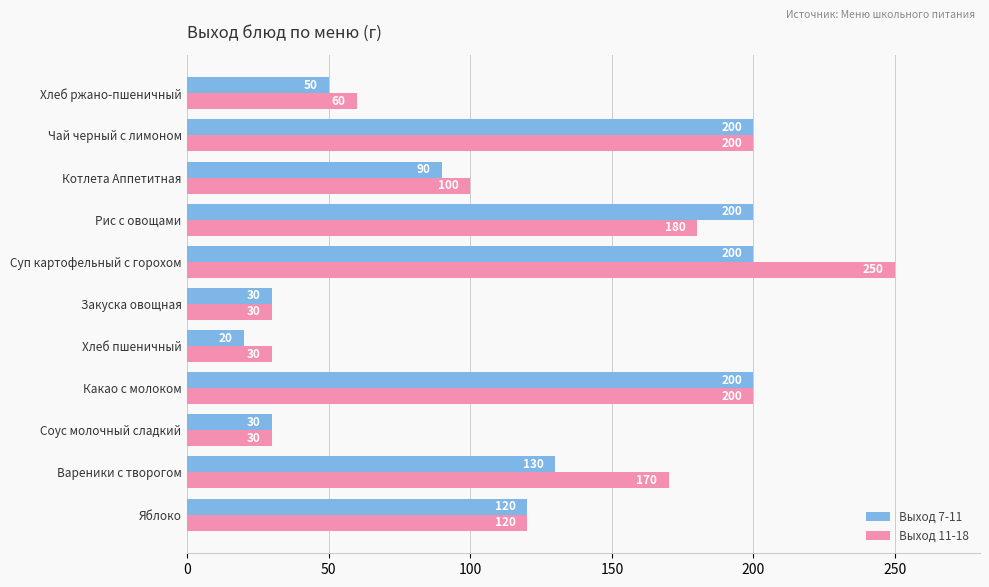

What is the greatest value displayed?

250